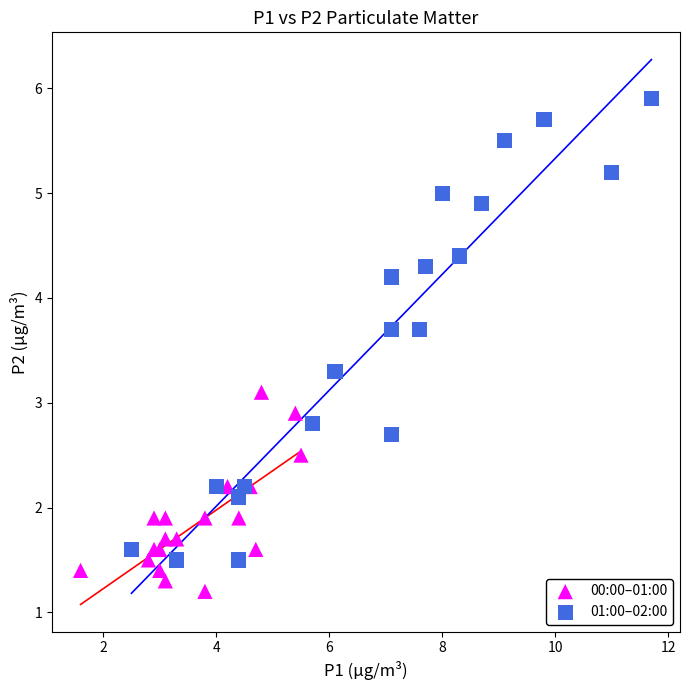

Which series contains the lowest Y value?

00:00–01:00